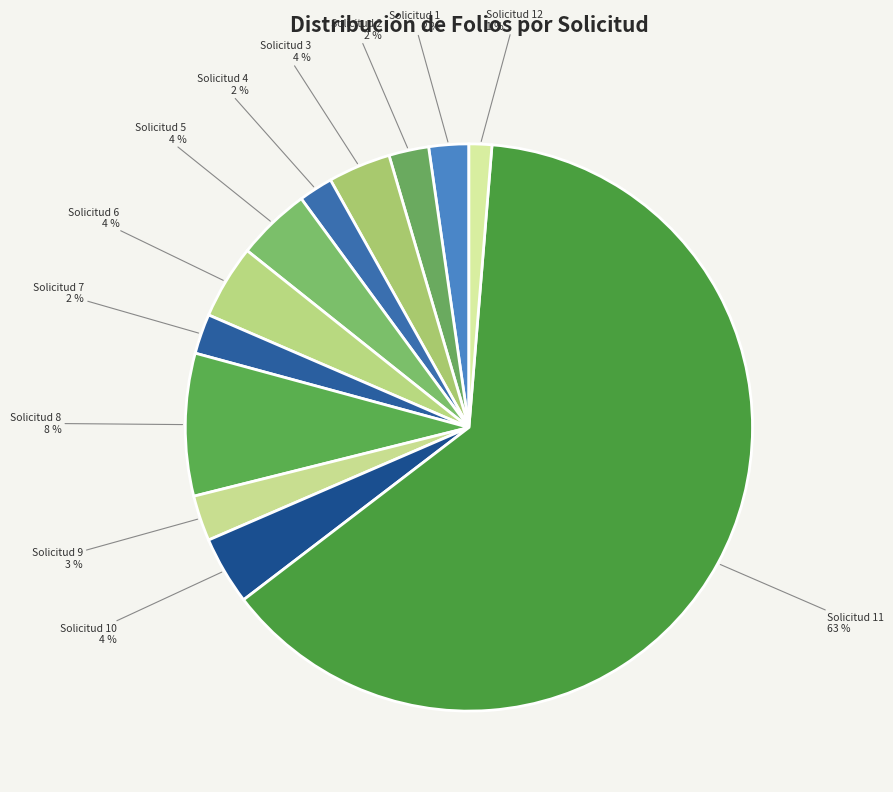

Rank the categories by value from highest to lowest.

Solicitud 11, Solicitud 8, Solicitud 5, Solicitud 6, Solicitud 10, Solicitud 3, Solicitud 9, Solicitud 1, Solicitud 2, Solicitud 7, Solicitud 4, Solicitud 12